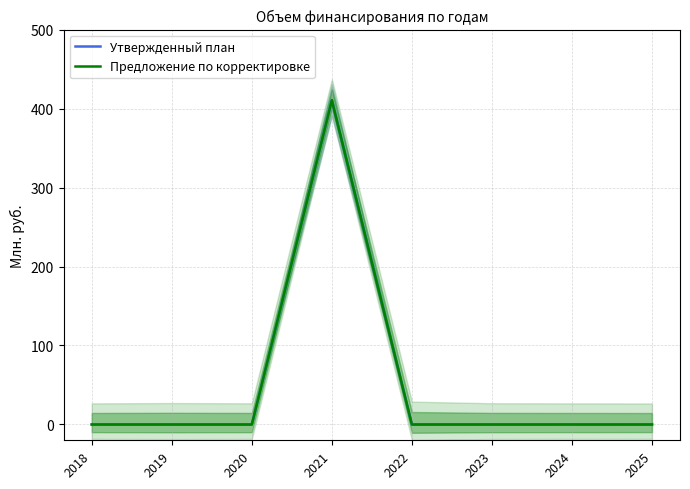

True or false: Утвержденный план and Предложение по корректировке cross at least once.

False